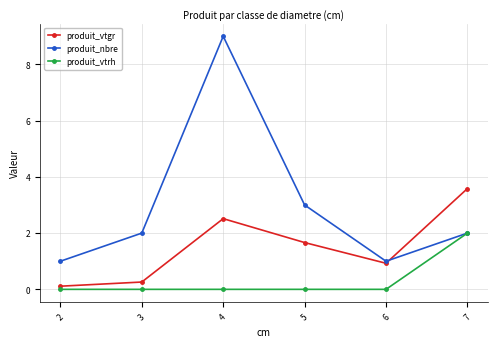

Does the chart display data point markers on the line(s)?

Yes